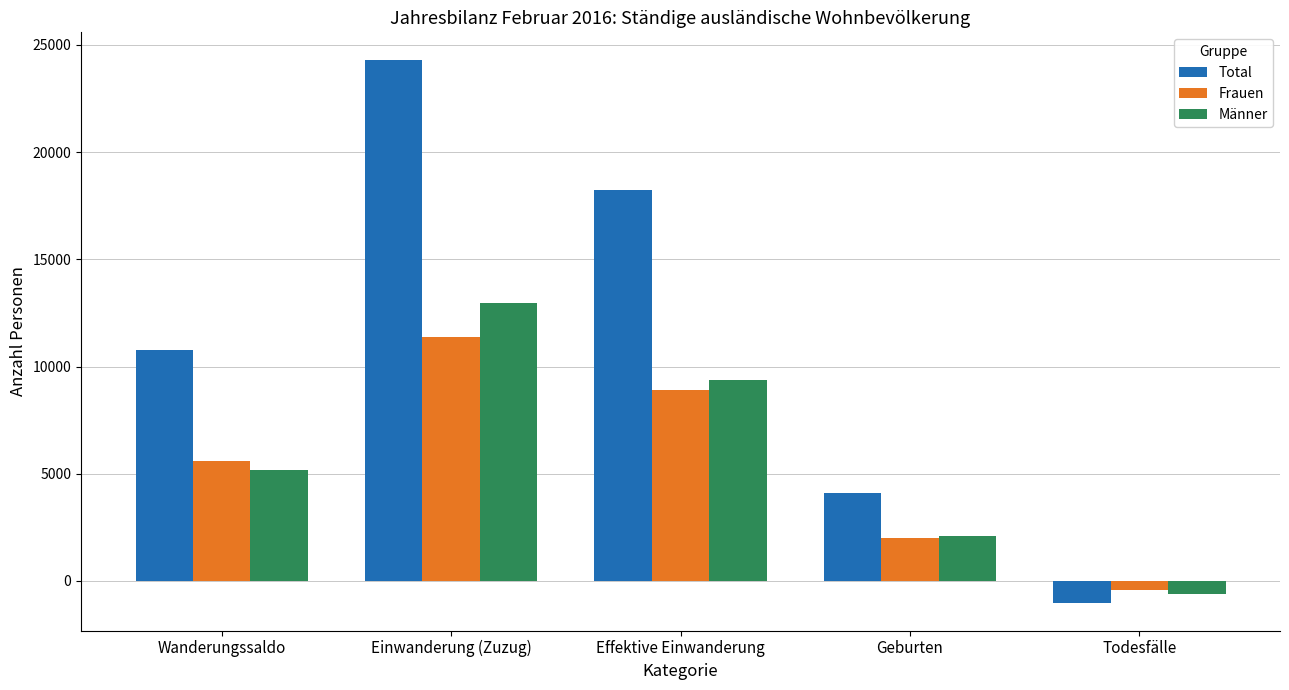

What is the total value across all series at Einwanderung (Zuzug)?

48638